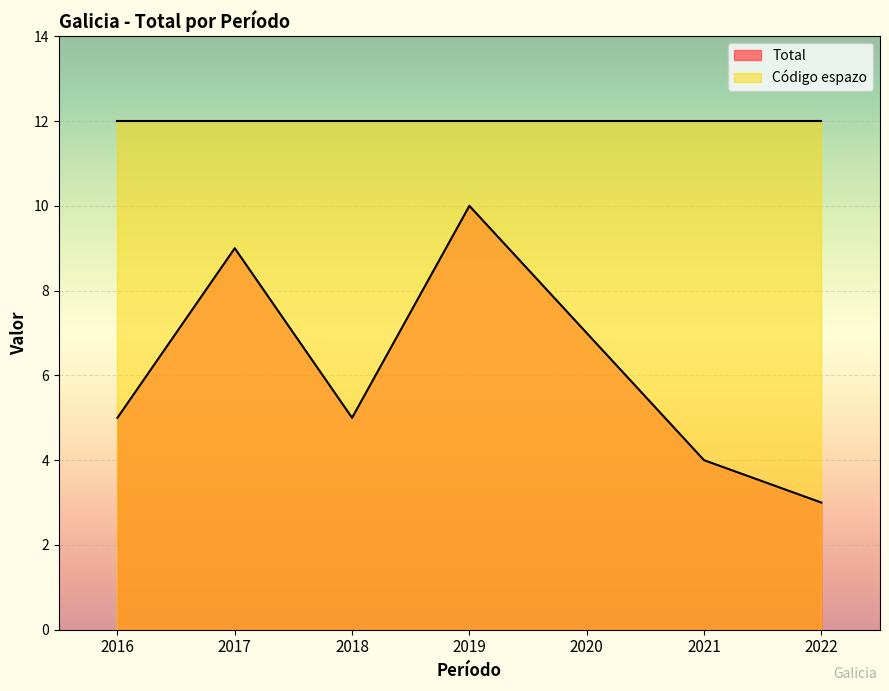

Between 2022 and 2016, which series saw the biggest shift?

Total